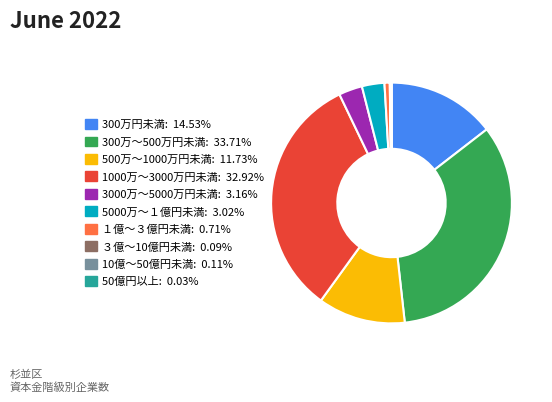

Do 500万～1000万円未満: 11.73% and 3000万～5000万円未満: 3.16% together represent more than half of the pie?

No